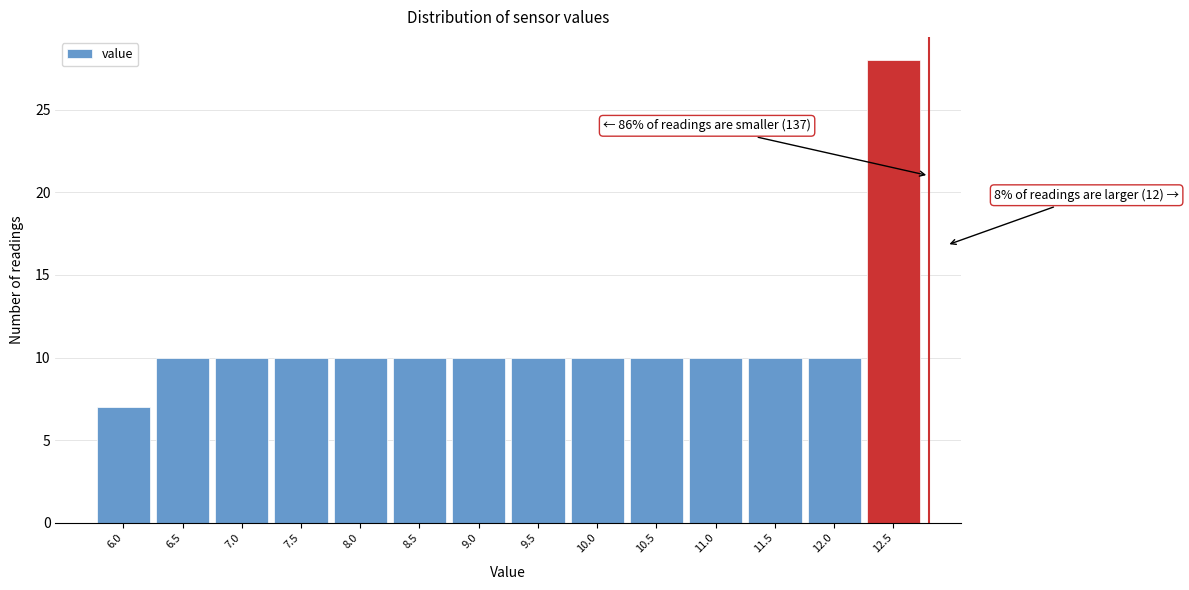

Reading right to left, extract all data points from this chart.

28	10	10	10	10	10	10	10	10	10	10	10	10	7